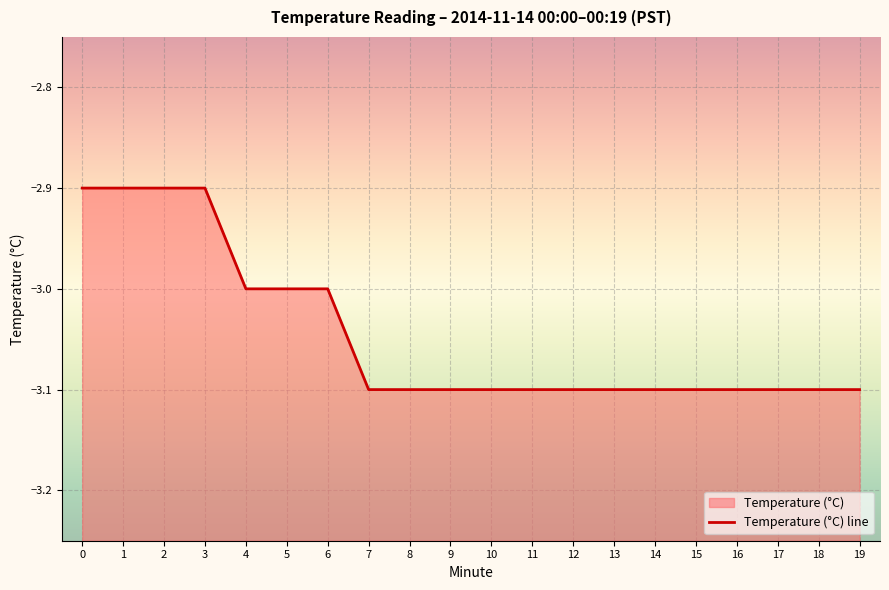

True or false: the data has more than 2 interior local peaks.

False